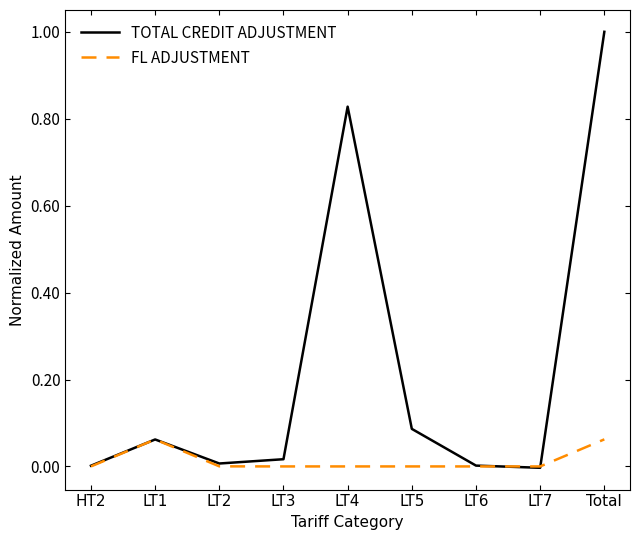

Rank the series at LT3 from highest to lowest value.

TOTAL CREDIT ADJUSTMENT, FL ADJUSTMENT